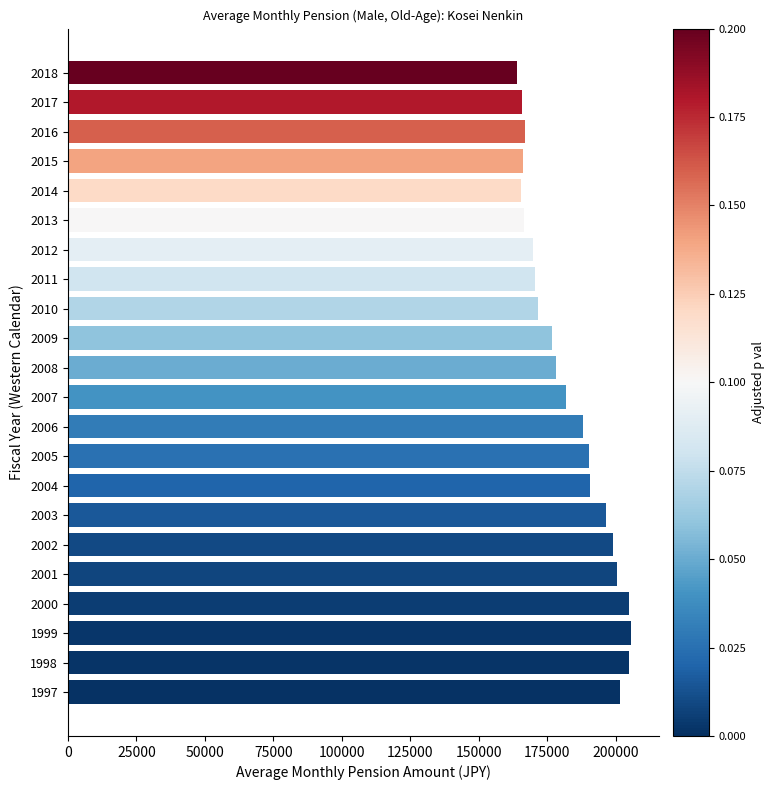

What is the ratio of the value at 1999 to the value at 2015?

1.2